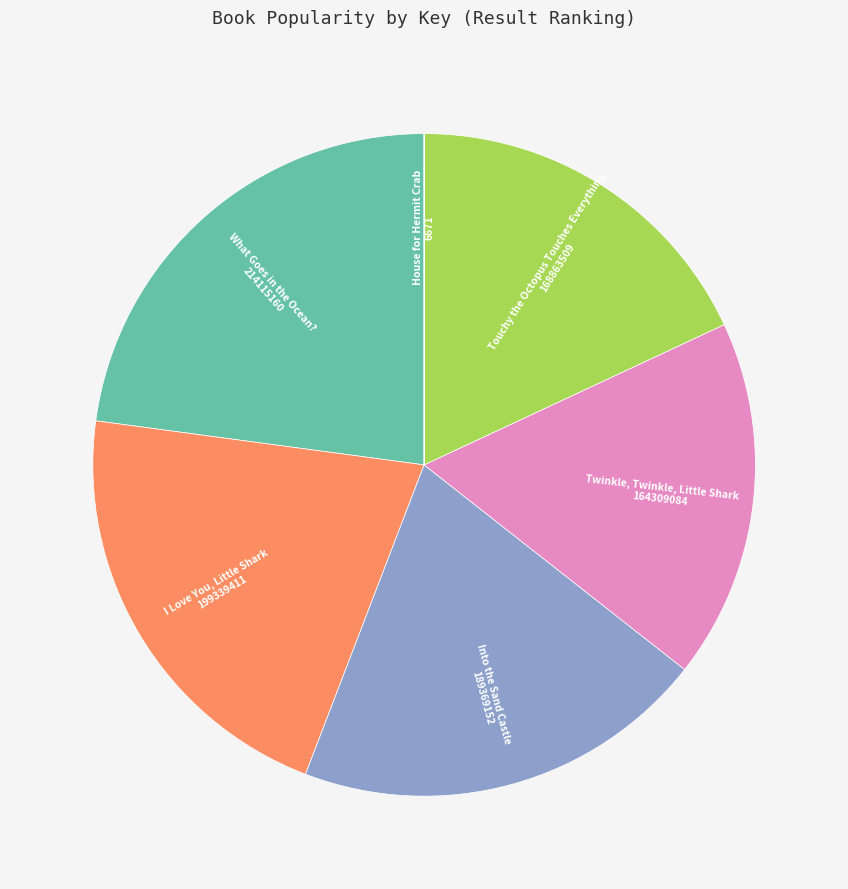

What is the ratio of the value at Twinkle, Twinkle, Little Shark to the value at I Love You, Little Shark?

0.8